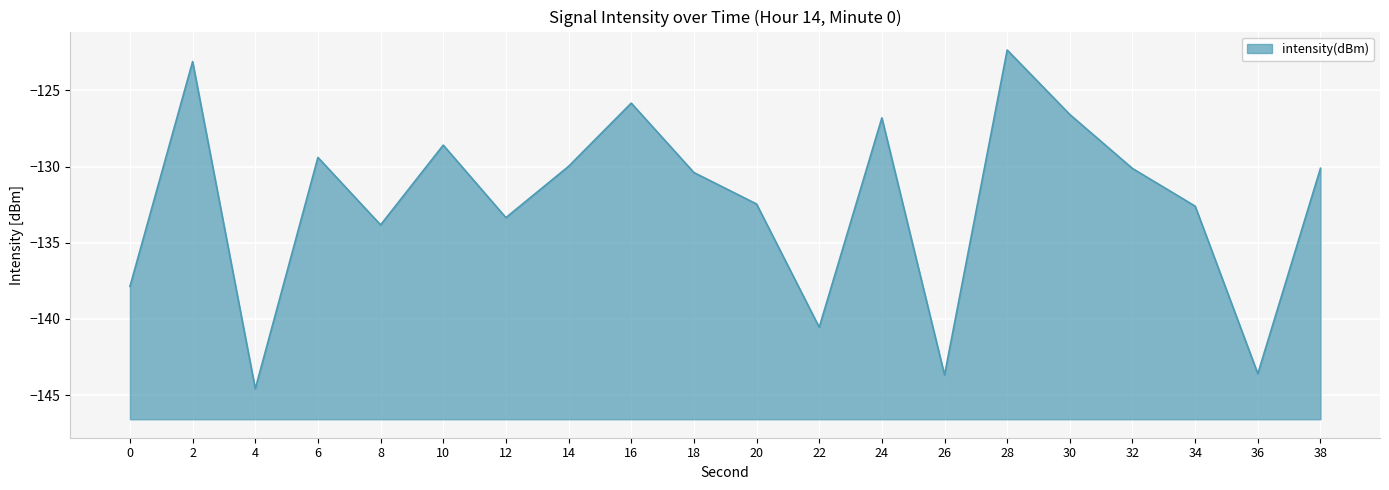

Rank the categories by value from lowest to highest.

4, 26, 36, 22, 0, 8, 12, 34, 20, 18, 32, 38, 14, 6, 10, 24, 30, 16, 2, 28